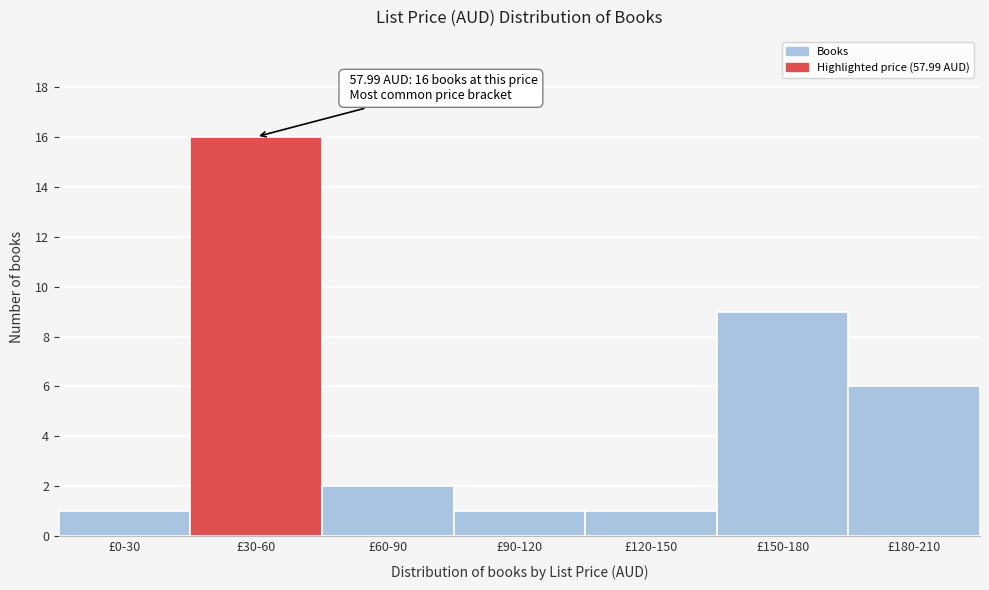

Reading left to right, transcribe all the data shown in this chart.

1	16	2	1	1	9	6